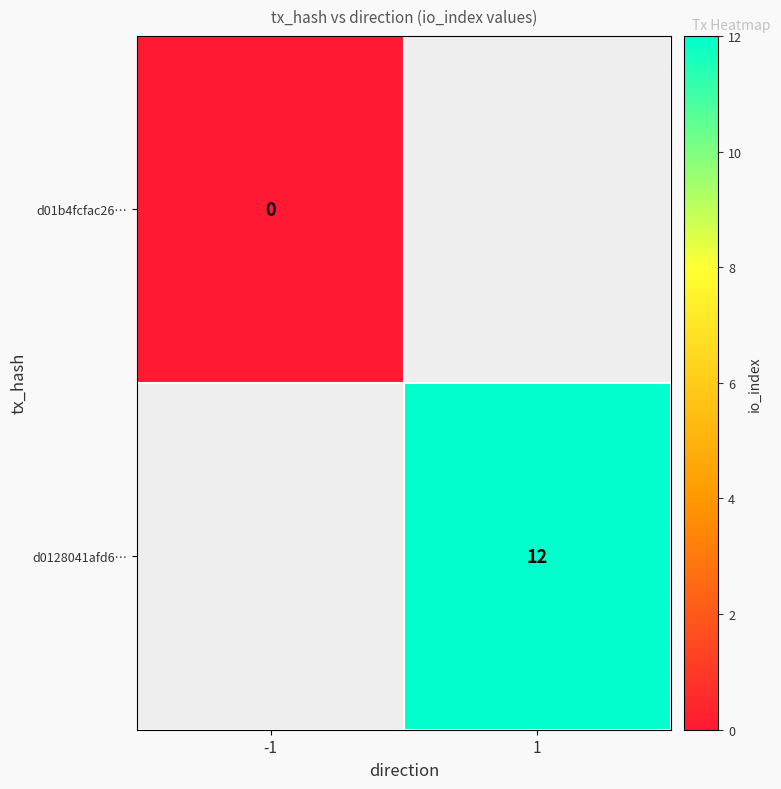

The d0128041afd6… series shows 12 at 1. True or false?

True